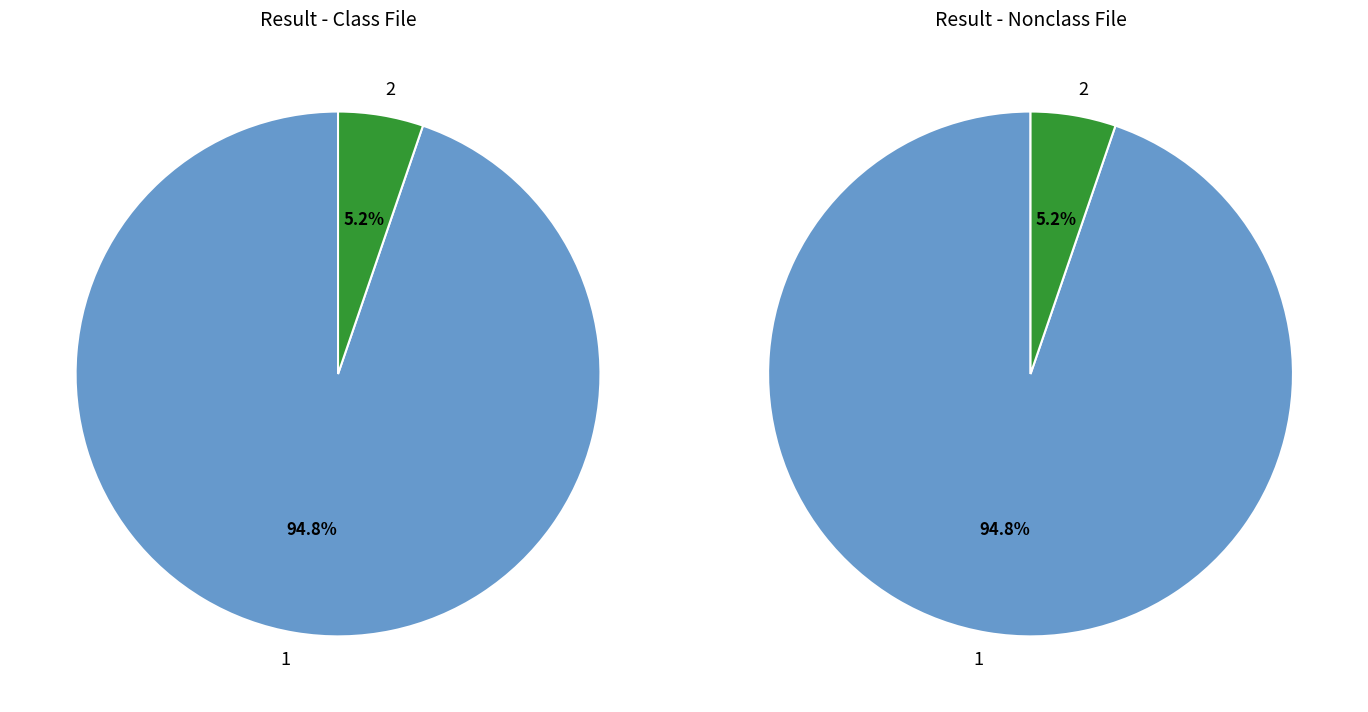

To the nearest percent, what is the combined percentage of 2 and 1?

100%